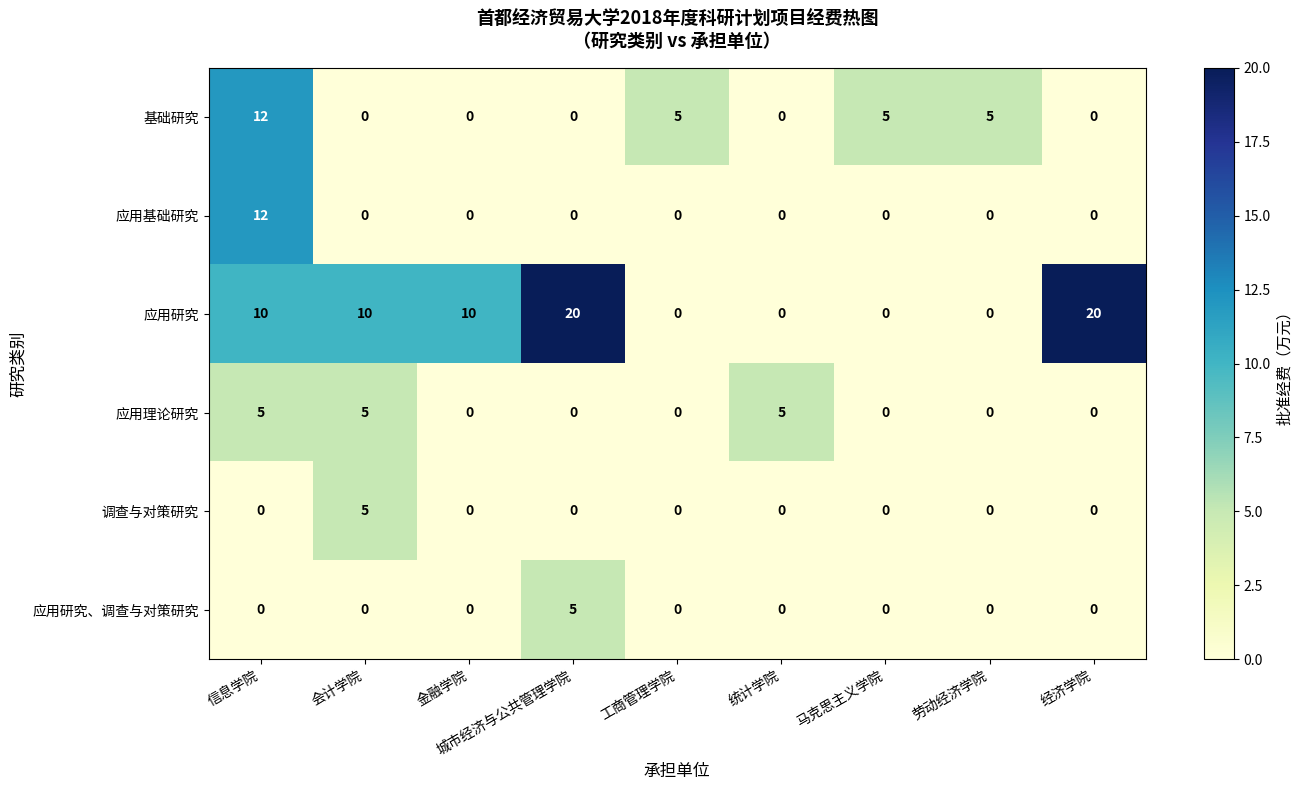

What is the average value of the 应用研究 series?

8